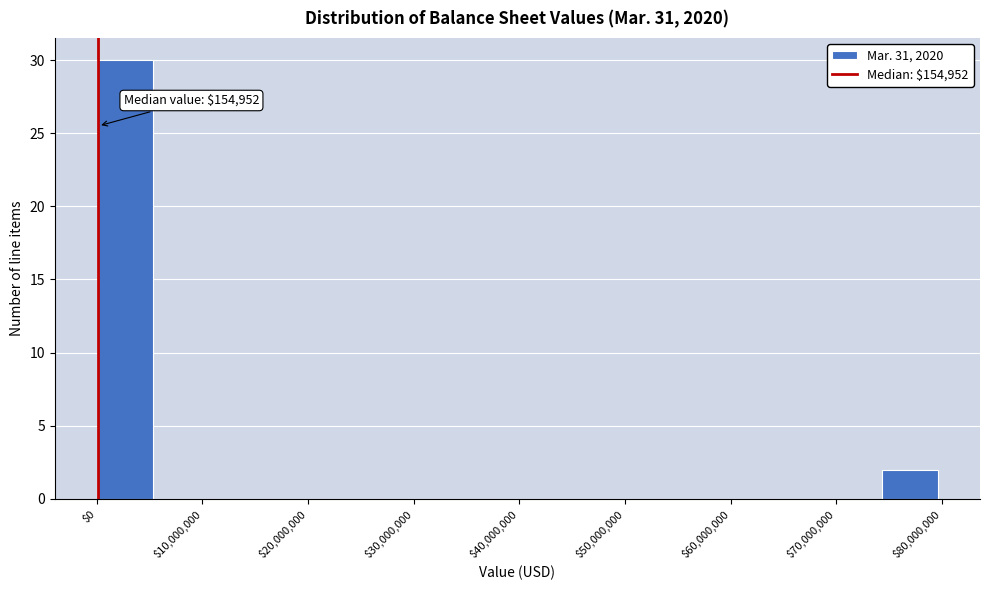

Over which range of the x-axis is the bar tallest?

0 to 5000000